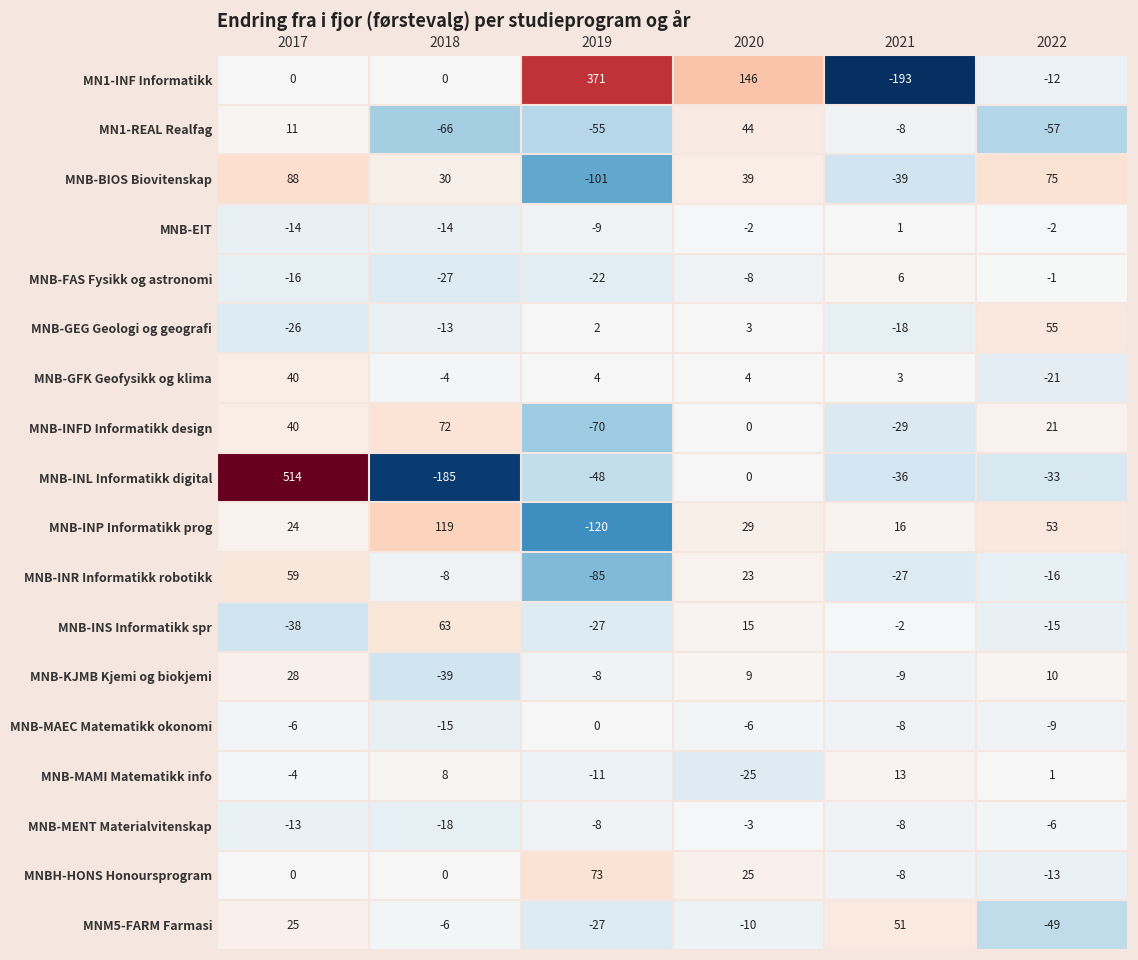

List the labels in order of MNB-BIOS Biovitenskap value, smallest first.

2019, 2021, 2018, 2020, 2022, 2017